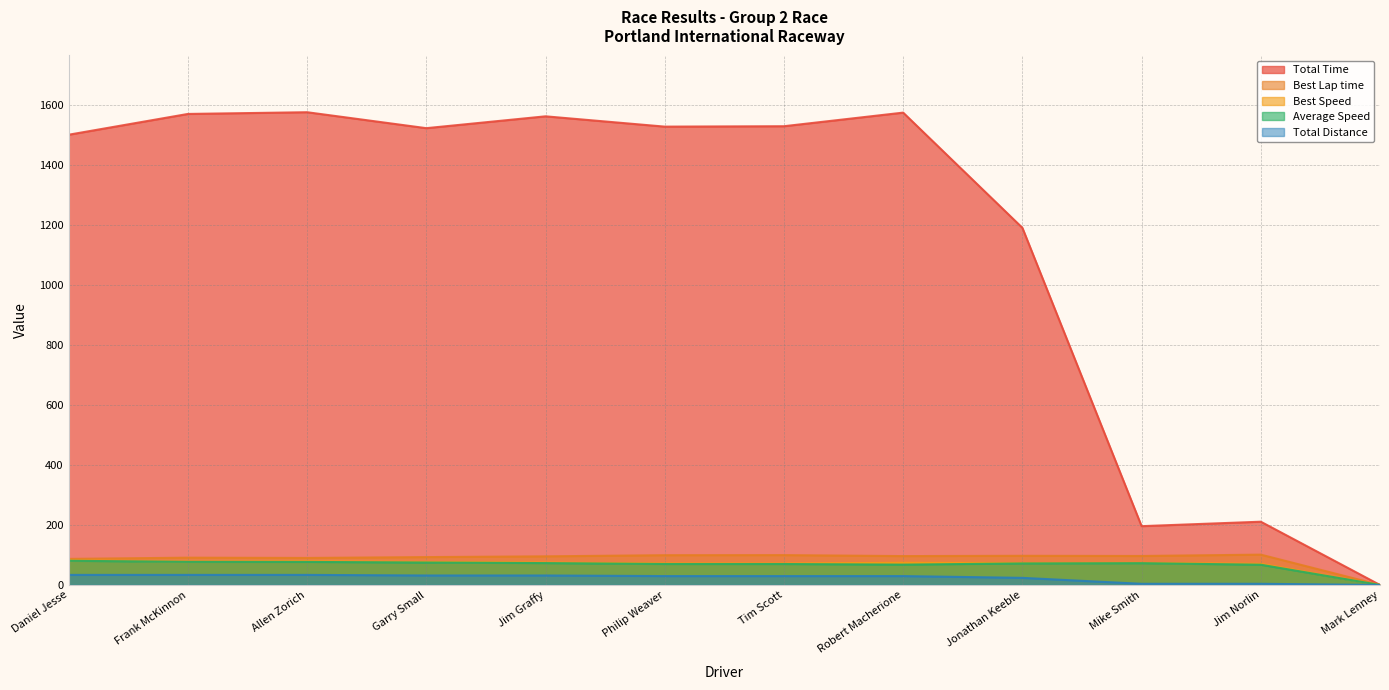

True or false: Best Speed and Total Distance intersect in this chart.

False